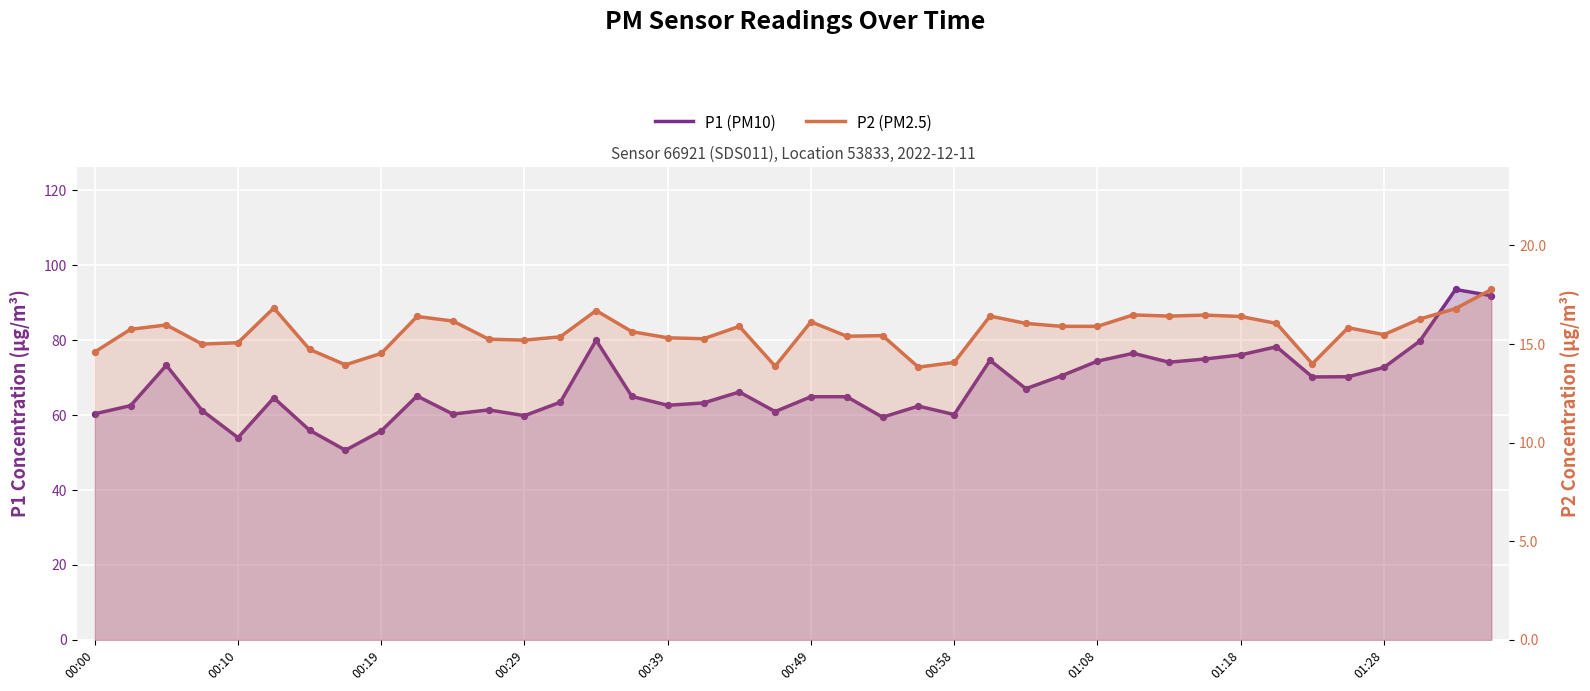

Which series reaches the minimum Y coordinate?

P2 (PM2.5)